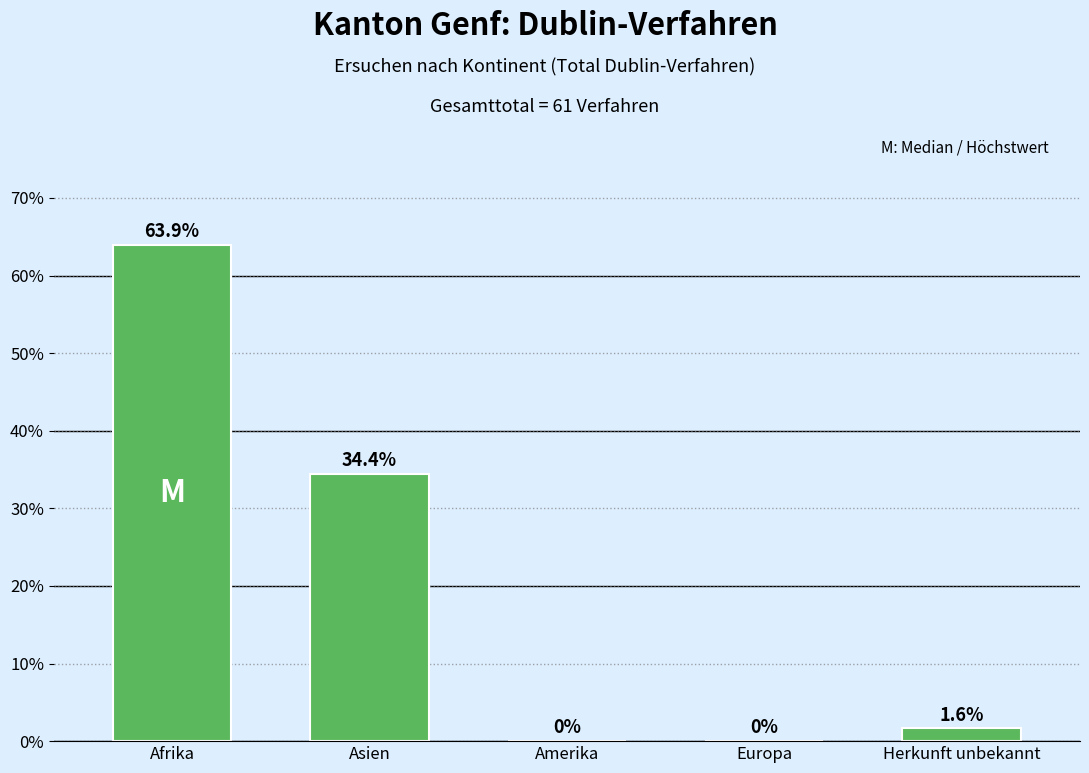

Are the bars grouped side by side (vs. stacked)?

No